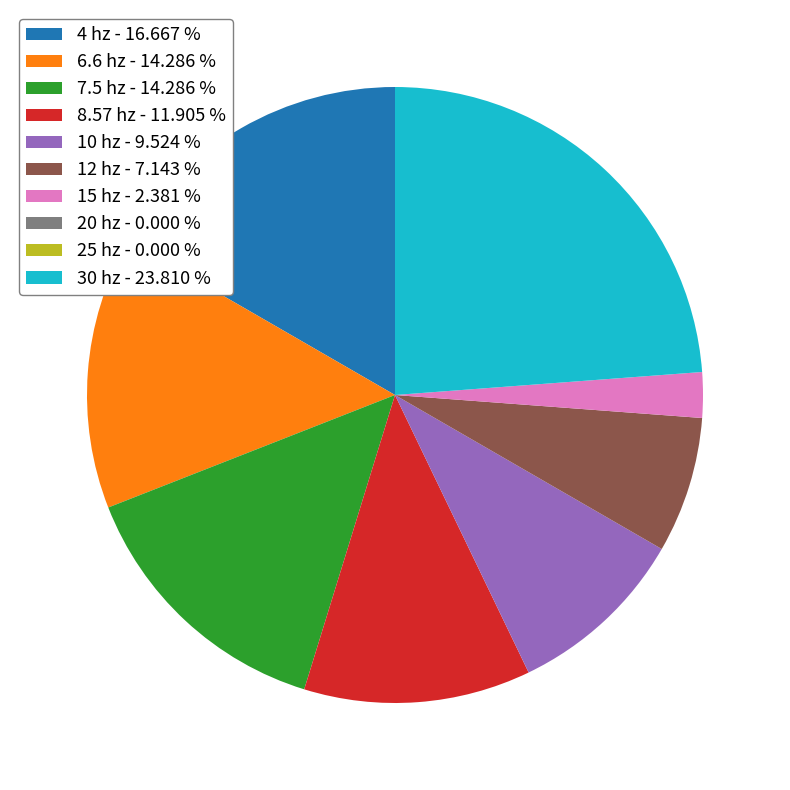

What is the largest slice in the pie chart?

30 hz